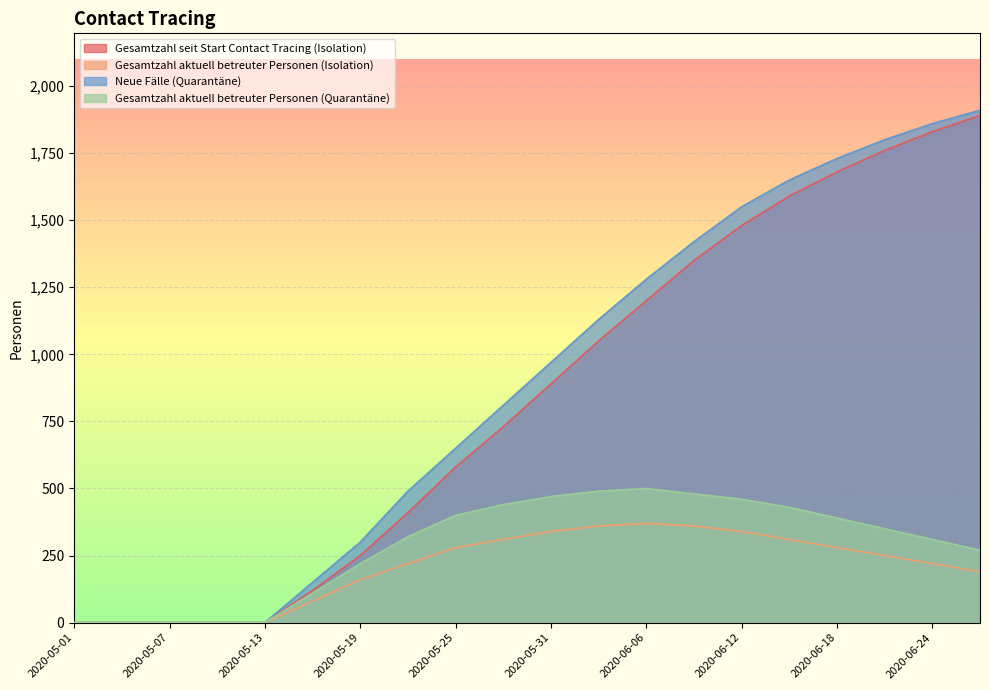

What is the approximate value of Neue Fälle (Quarantäne) at 2020-05-19, to the nearest 50?

300